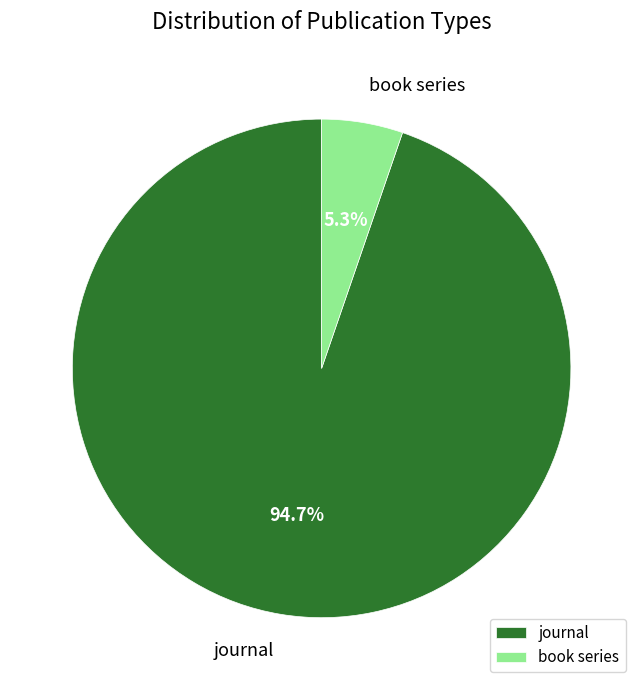

How many slices are in this pie chart?

2